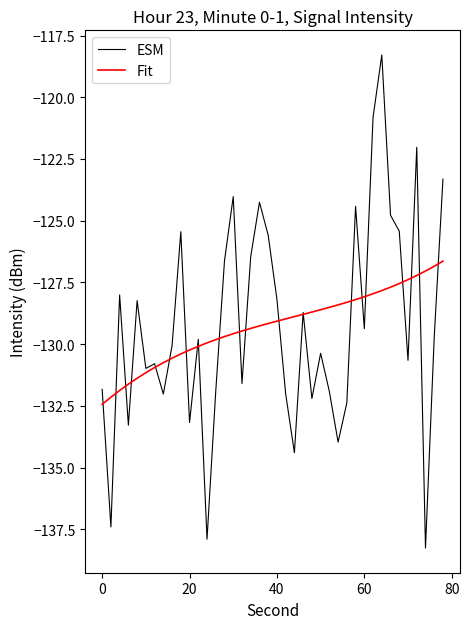

Does the chart have visible grid lines?

No